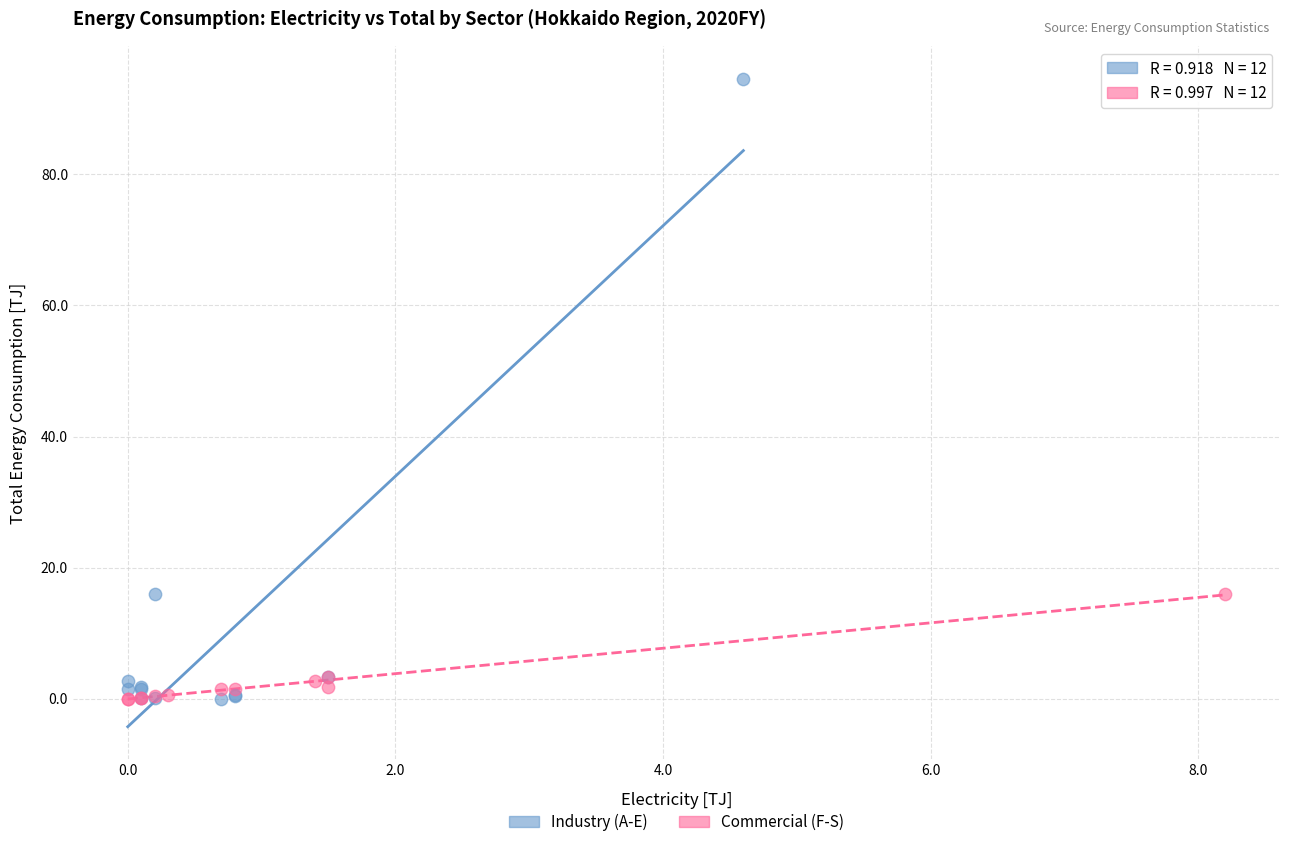

Which series contains the highest Y value?

Industry (A-E)